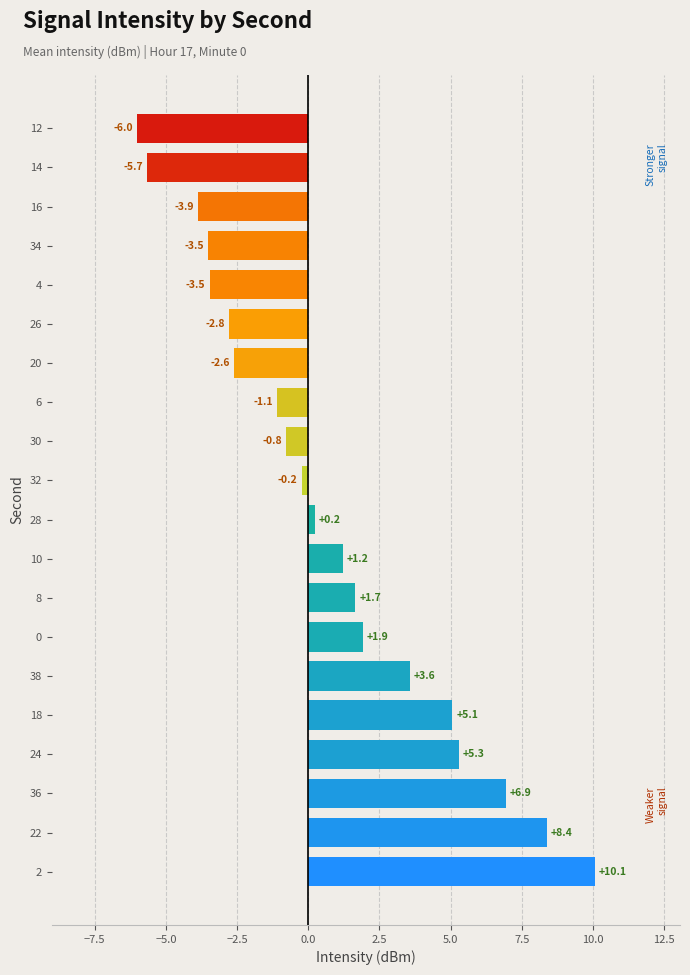

What is the difference between the second highest and minimum values?

14.4